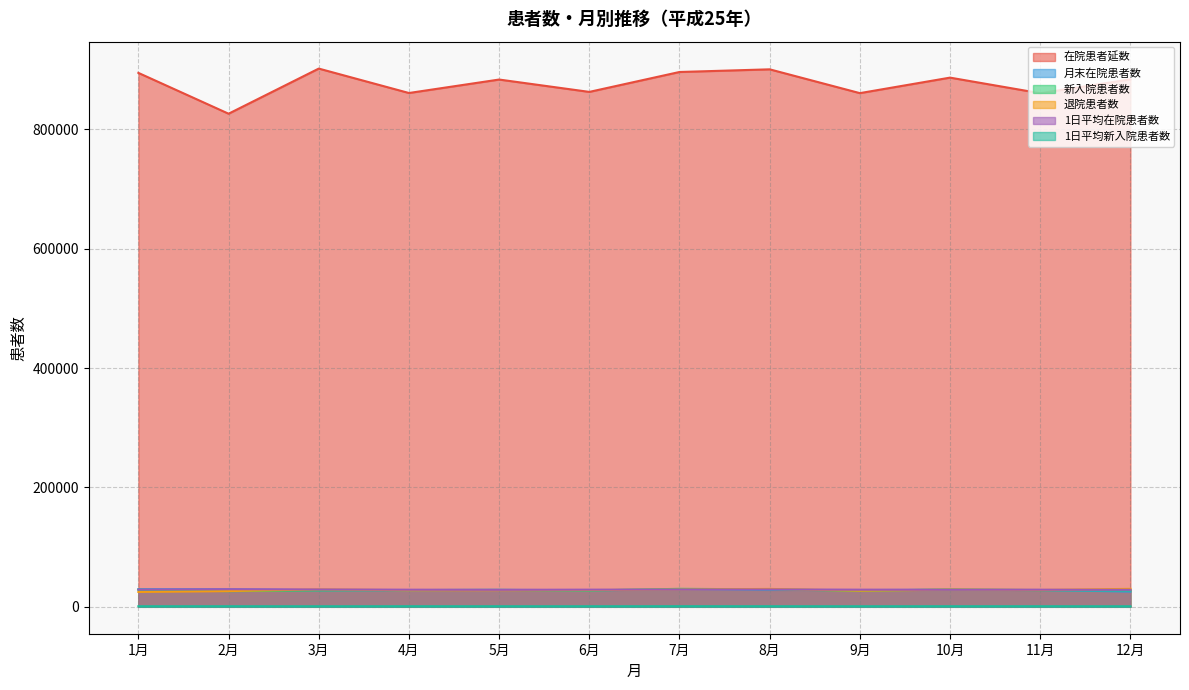

At which category does the chart reach its peak across all series?

3月